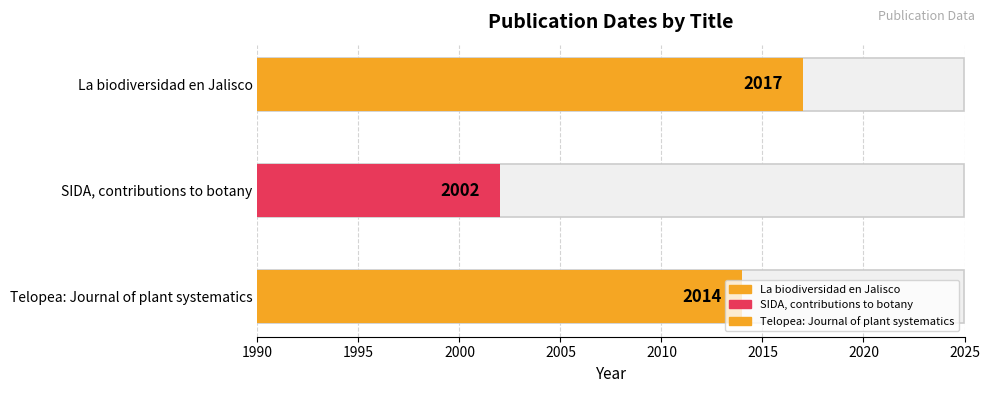

Reading left to right, what are all the values shown in this chart?

La biodiversidad en Jalisco=2017	SIDA, contributions to botany=2002	Telopea: Journal of plant systematics=2014